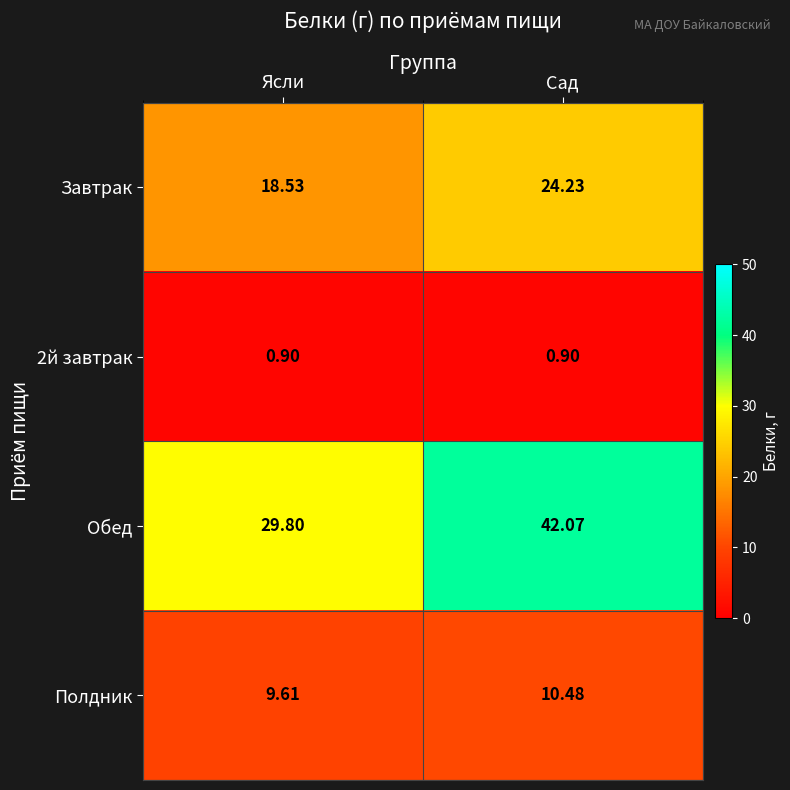

List the labels in order of Завтрак value, smallest first.

Ясли, Сад